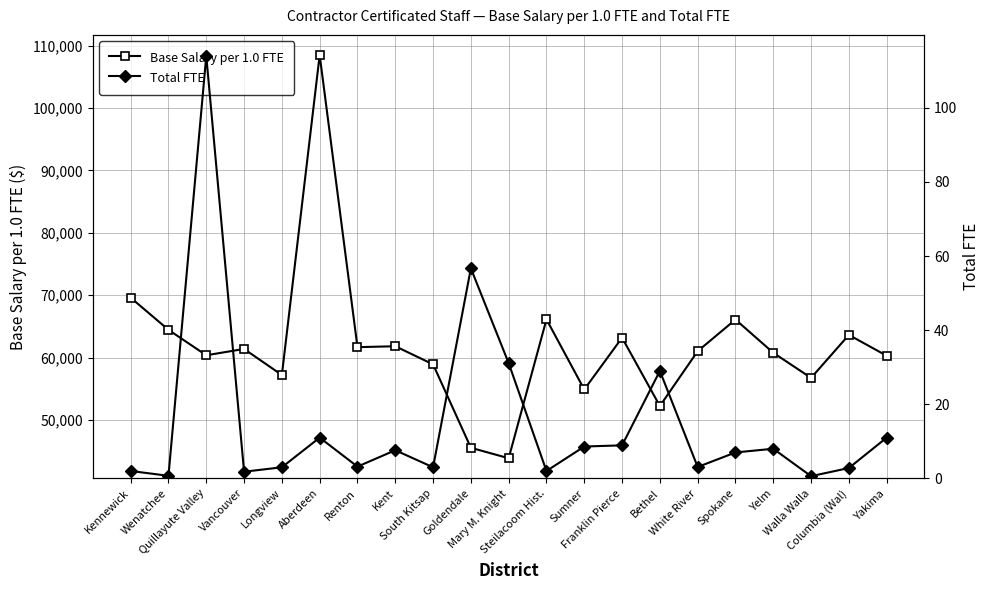

What is the average value of the Total FTE series?

15.0